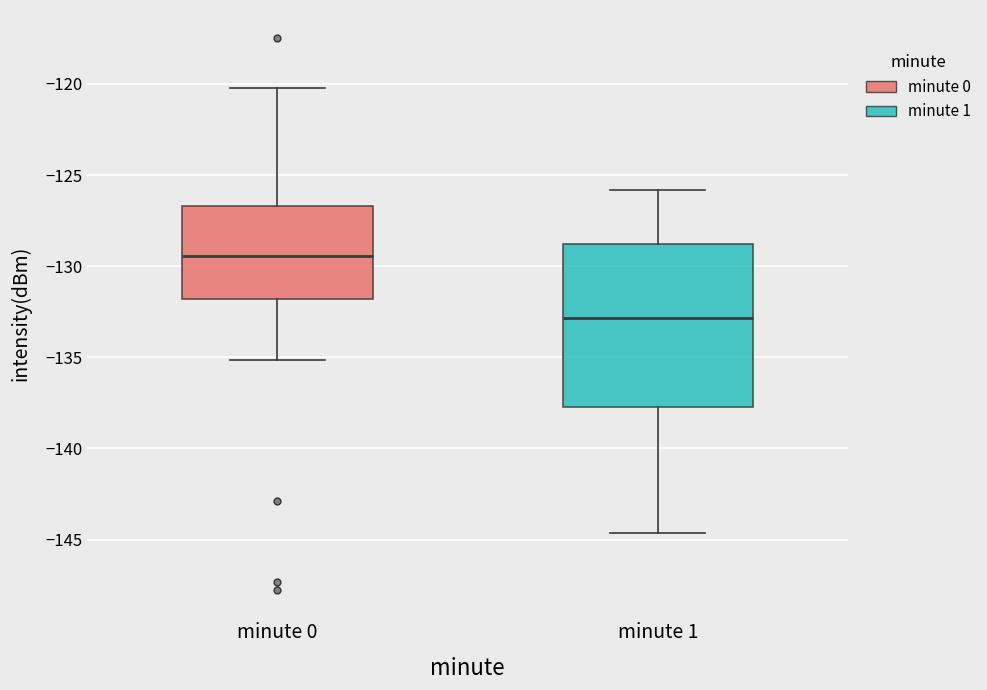

Which box is the tallest, from its lower edge to its upper edge?

minute 1